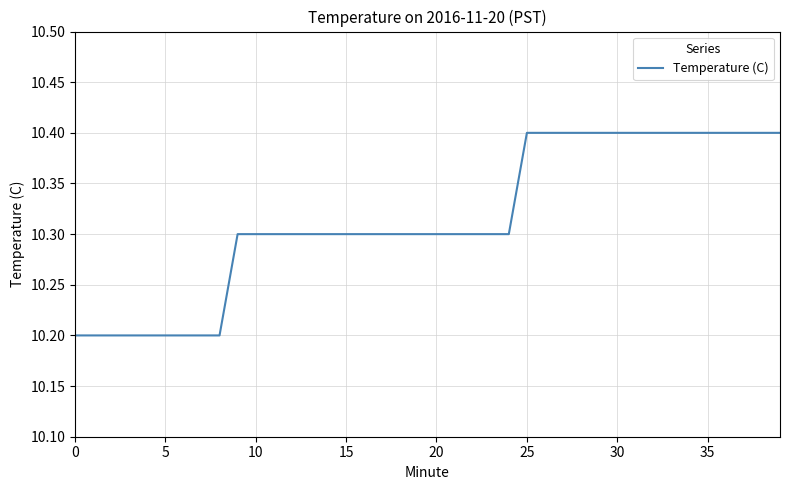

What is the smallest value displayed?

10.2